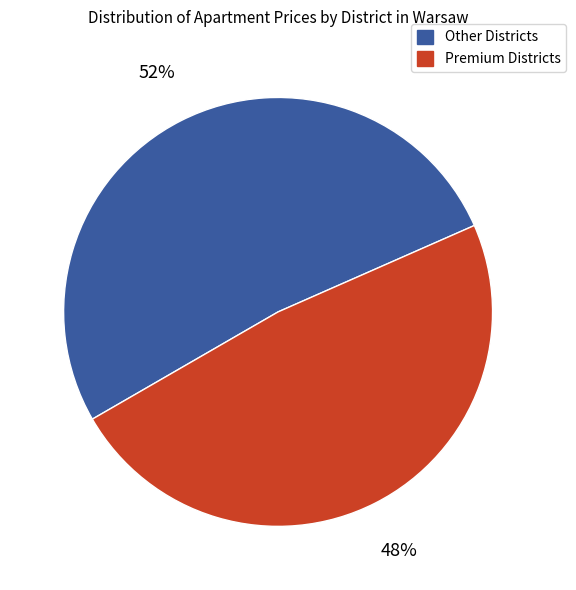

How many segments does this pie chart have?

2